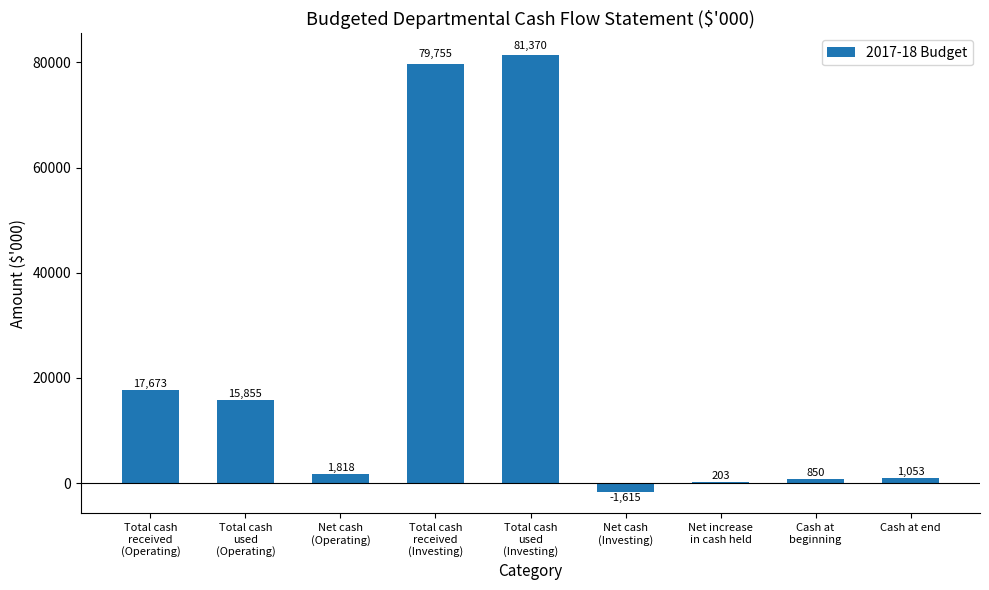

What is the difference between the values at Net increase
in cash held and Cash at
beginning?

647